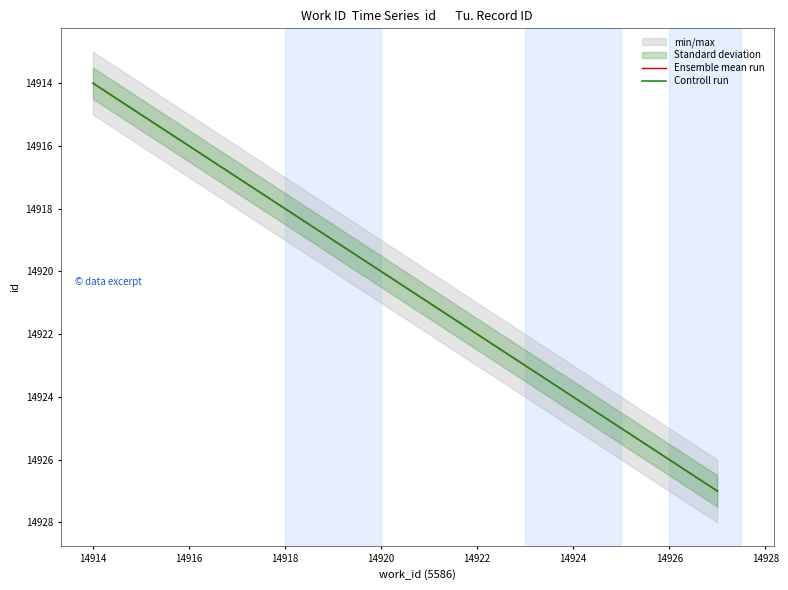

How many data points does each series have?

10